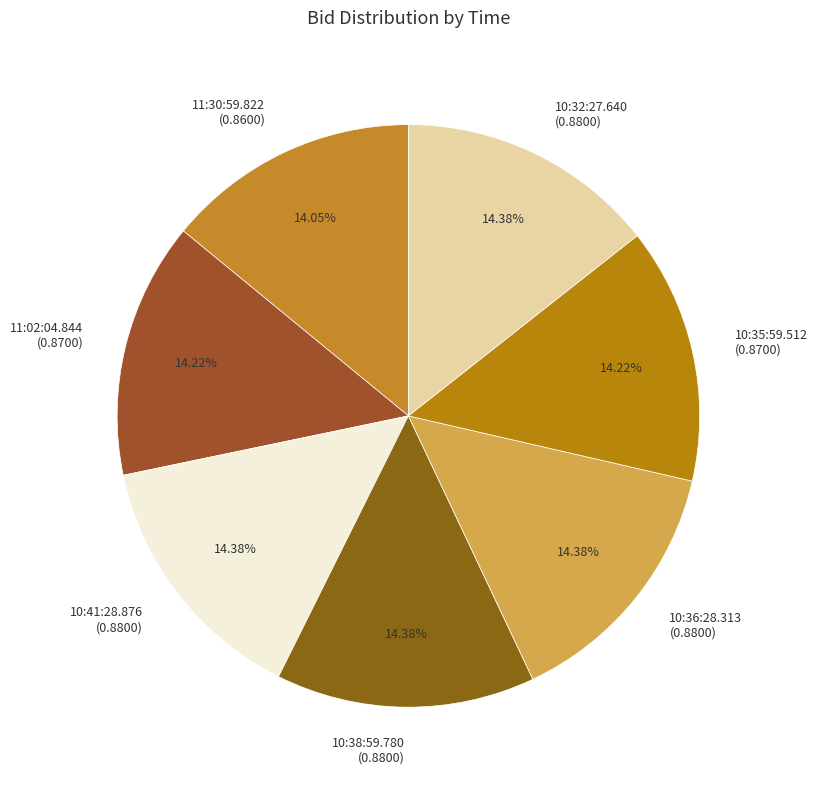

Combined, do 10:38:59.780 and 10:32:27.640 account for over 50%?

No